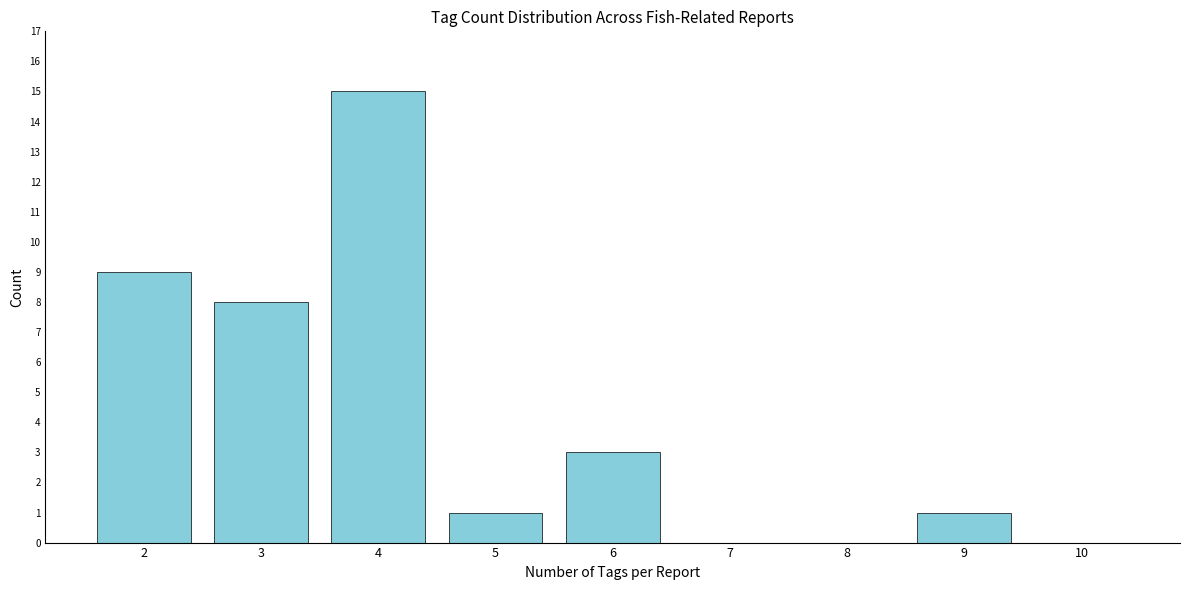

Reading left to right, extract all data points from this chart.

2=9	3=8	4=15	5=1	6=3	7=0	8=0	9=1	10=0